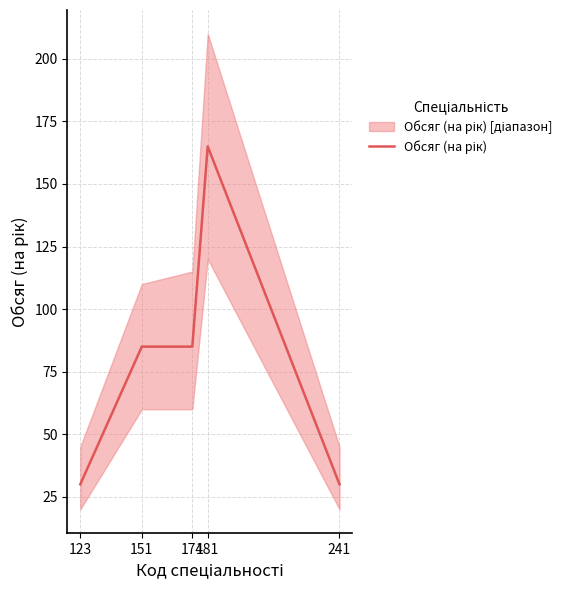

What is the sum of the values at 241 and 174?

115